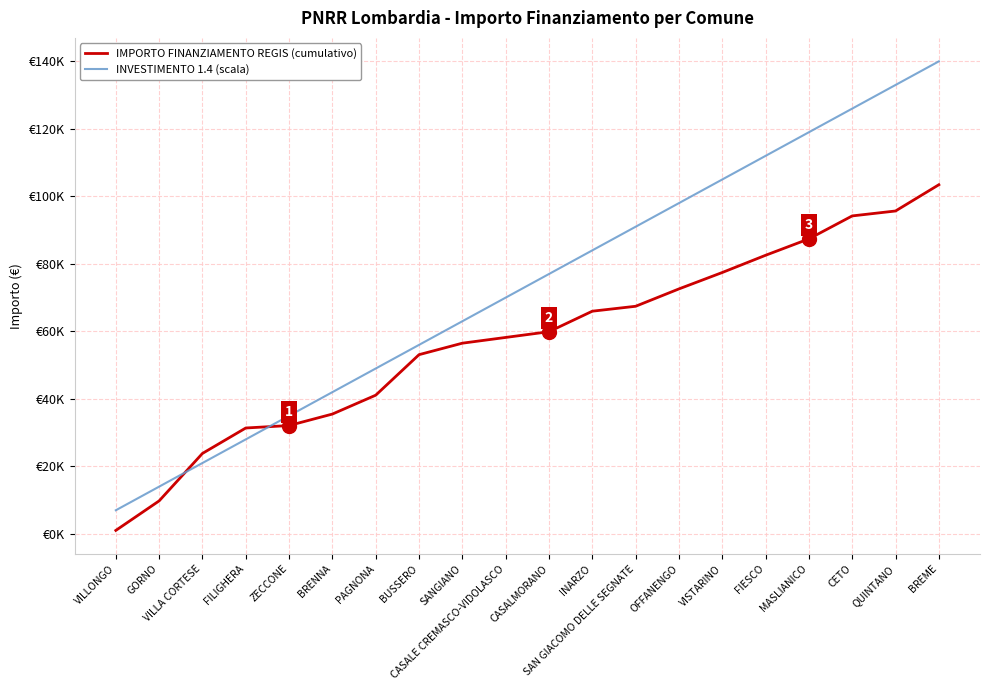

What is the value of the INVESTIMENTO 1.4 (scala) point at the 15th from the left?

105000